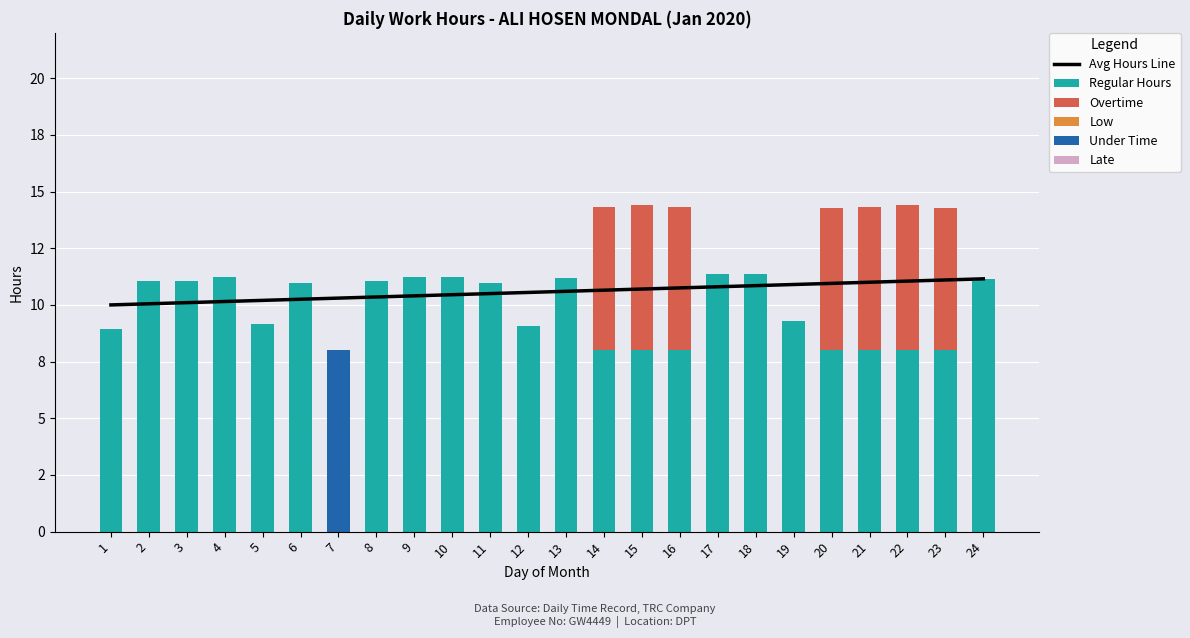

What is the maximum value for Overtime?

6.4